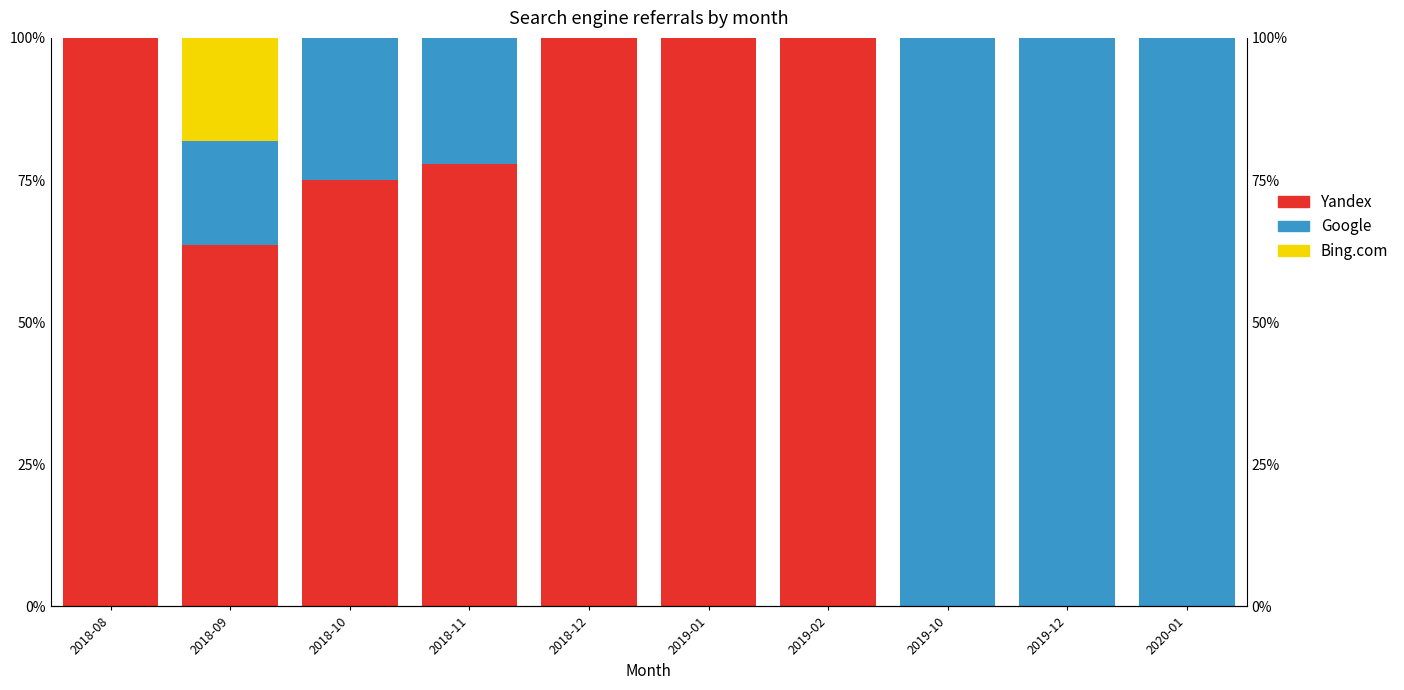

Reading left to right, list all the values displayed in this chart.

Yandex: 100.0	63.6	75.0	77.8	100.0	100.0	100.0	0.0	0.0	0.0
Google: 0.0	18.2	25.0	22.2	0.0	0.0	0.0	100.0	100.0	100.0
Bing.com: 0.0	18.2	0.0	0.0	0.0	0.0	0.0	0.0	0.0	0.0